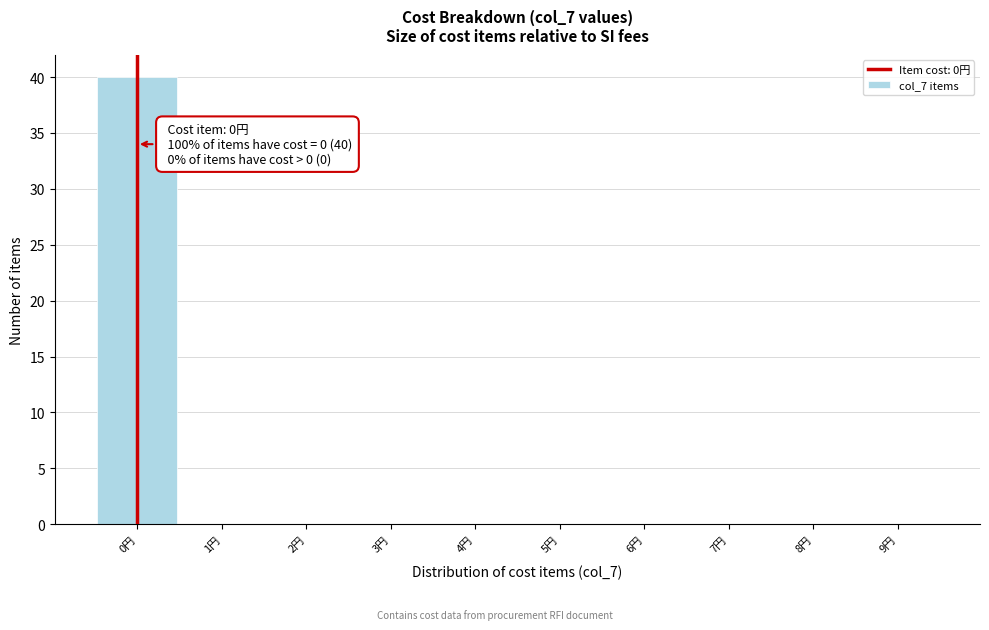

Over which range of the x-axis is the bar tallest?

-0.5 to 0.5